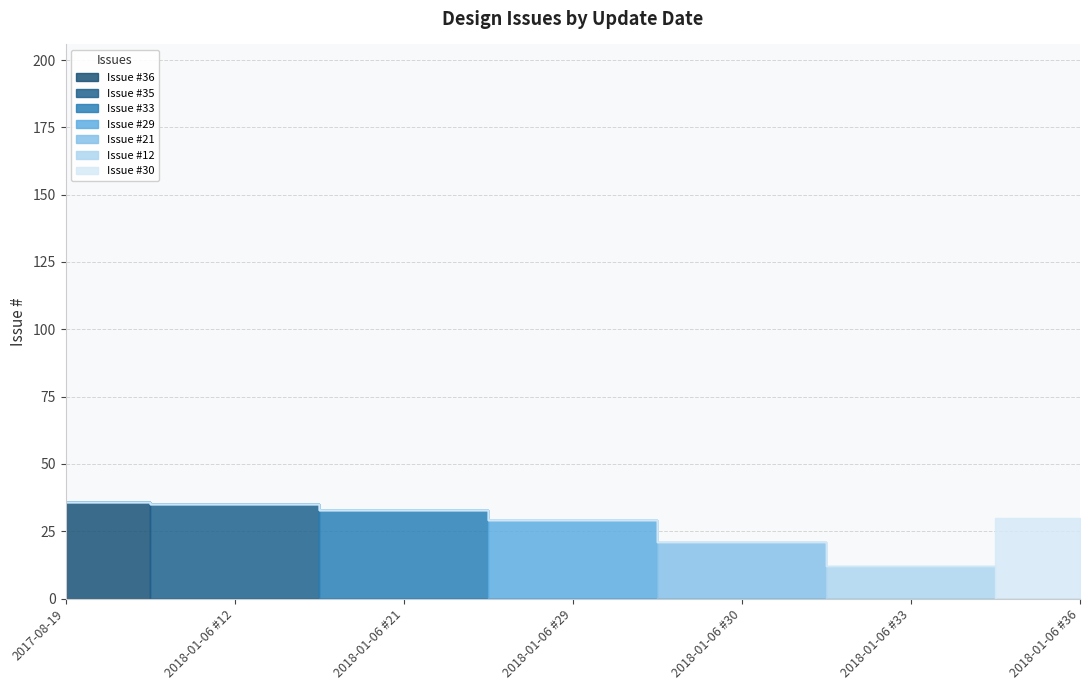

Approximately how many times larger is the value at 2018-01-06 #30 compared to 2018-01-06 #33?

1.8